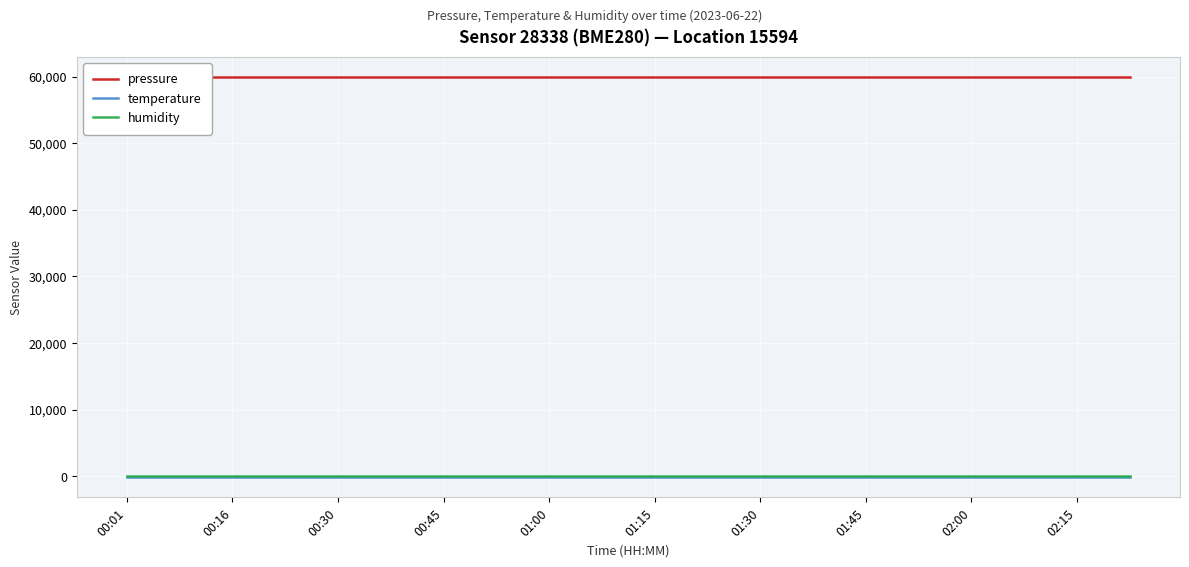

What are all the series names shown in the legend?

pressure, temperature, humidity